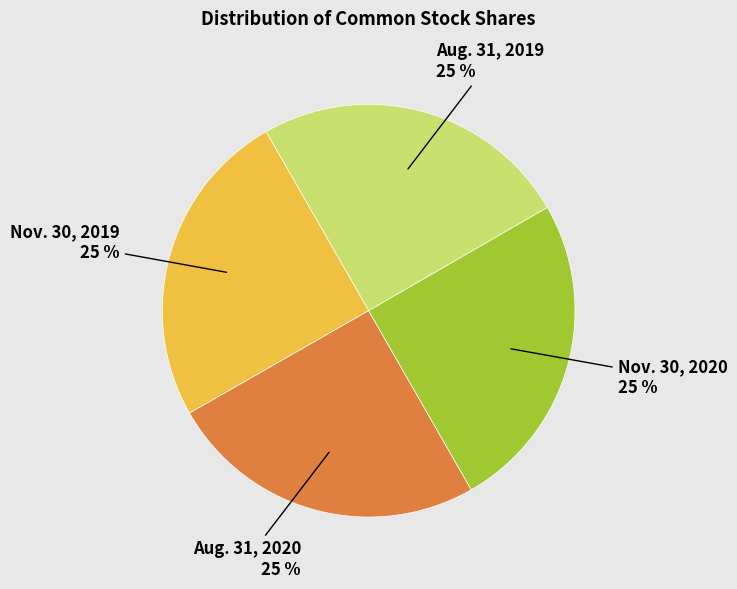

Does any single category account for the majority?

No